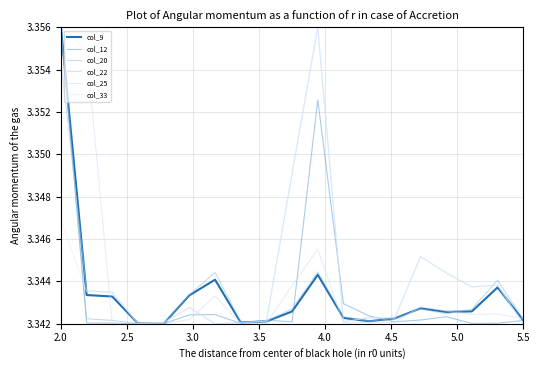

How many lines are shown in the chart?

6